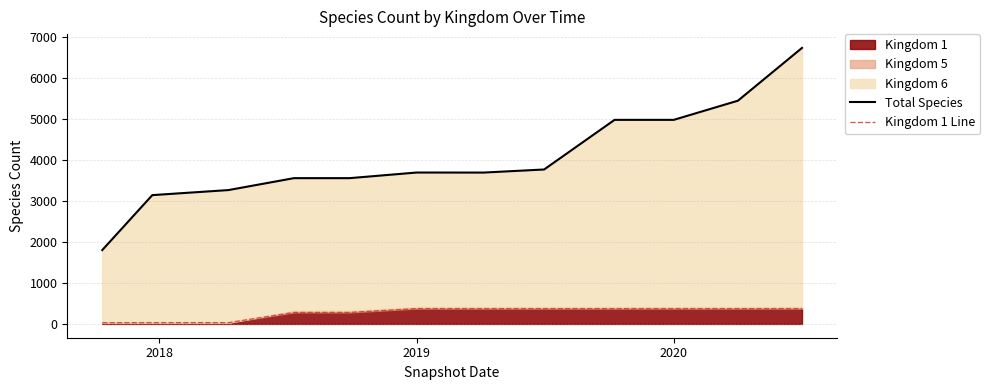

What is the highest value of the Total Species series?

6733